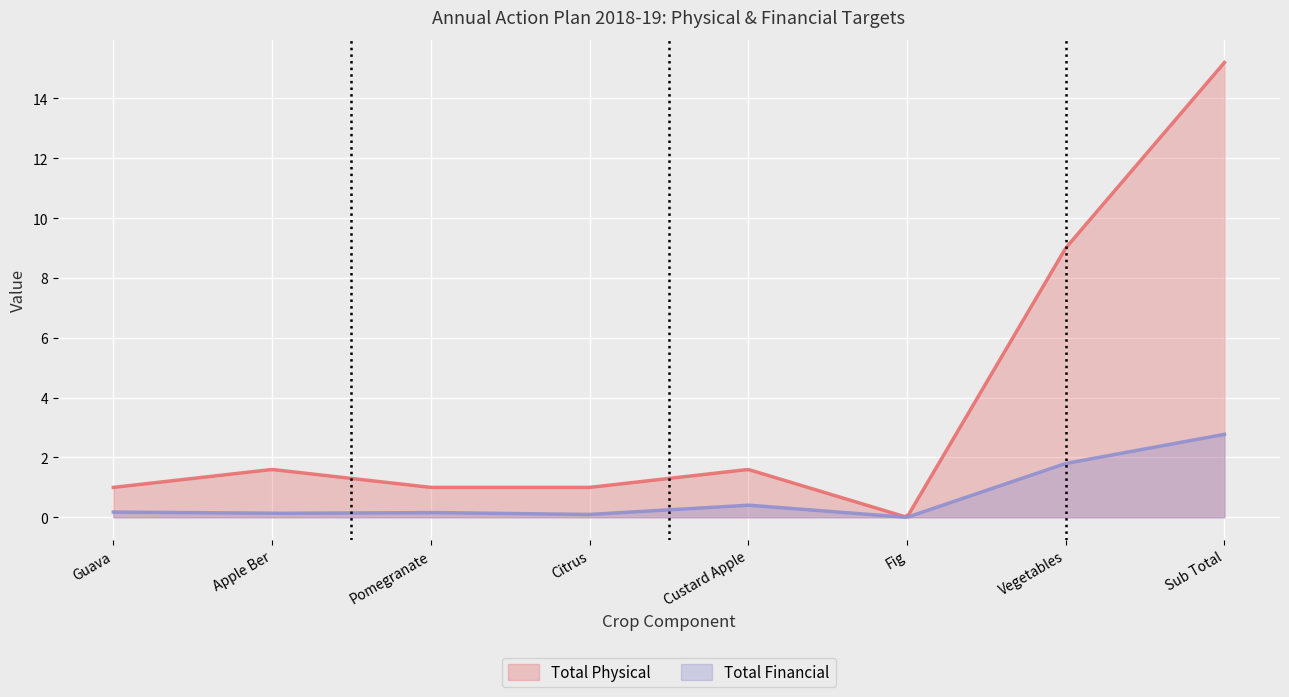

Is it true that Total Financial equals 0.2 at Pomegranate?

False